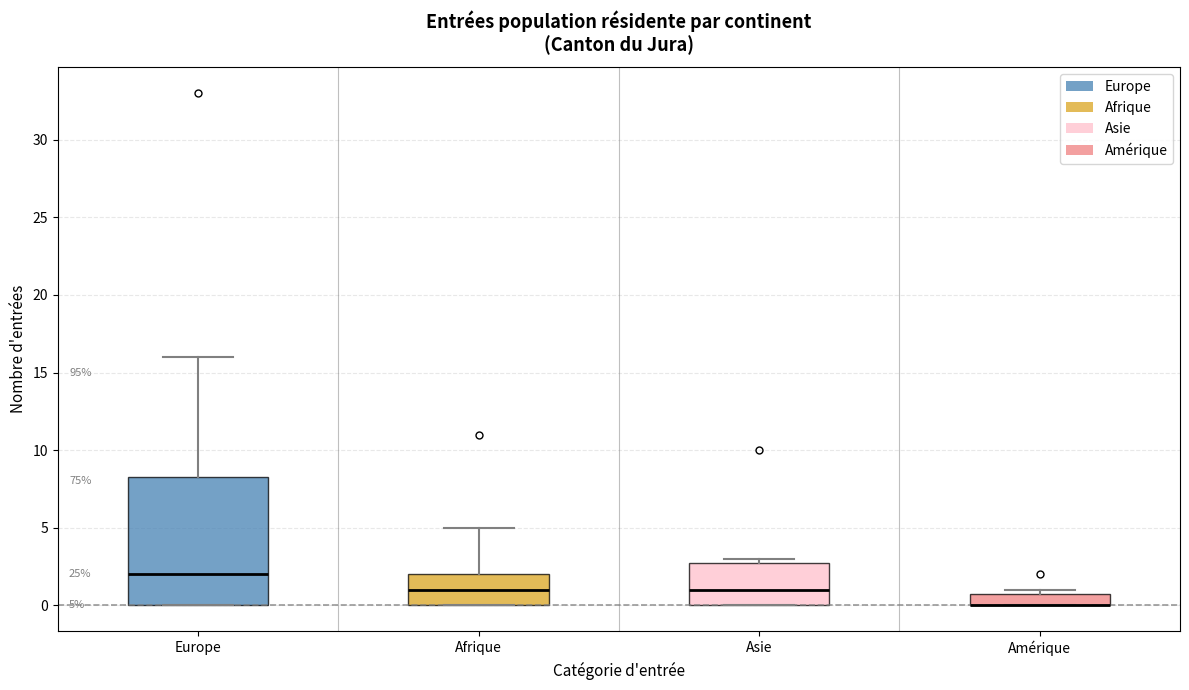

Which box is the tallest, from its lower edge to its upper edge?

Europe